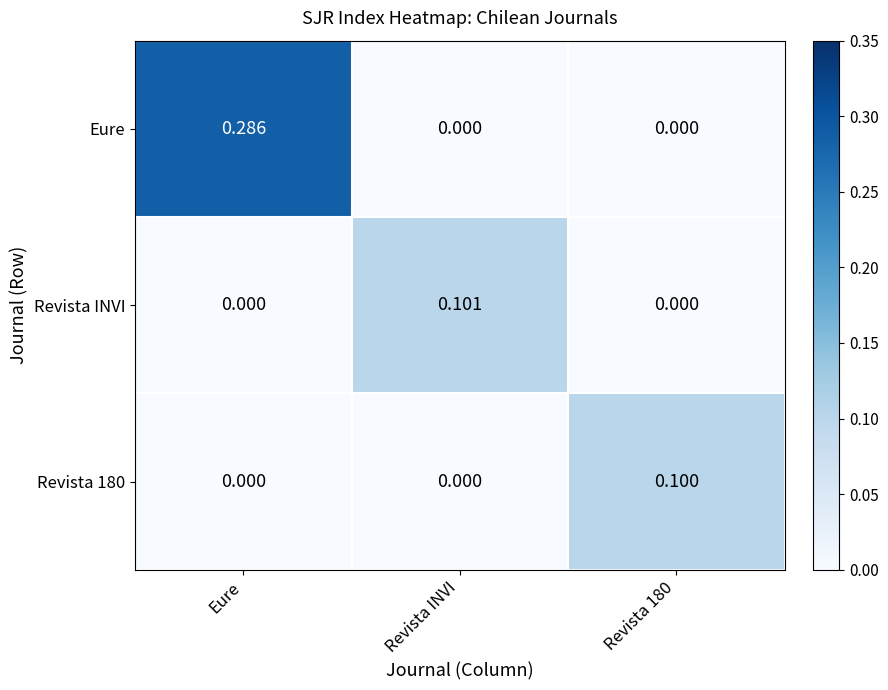

Which series changed the most between Revista INVI and Revista 180?

Revista INVI